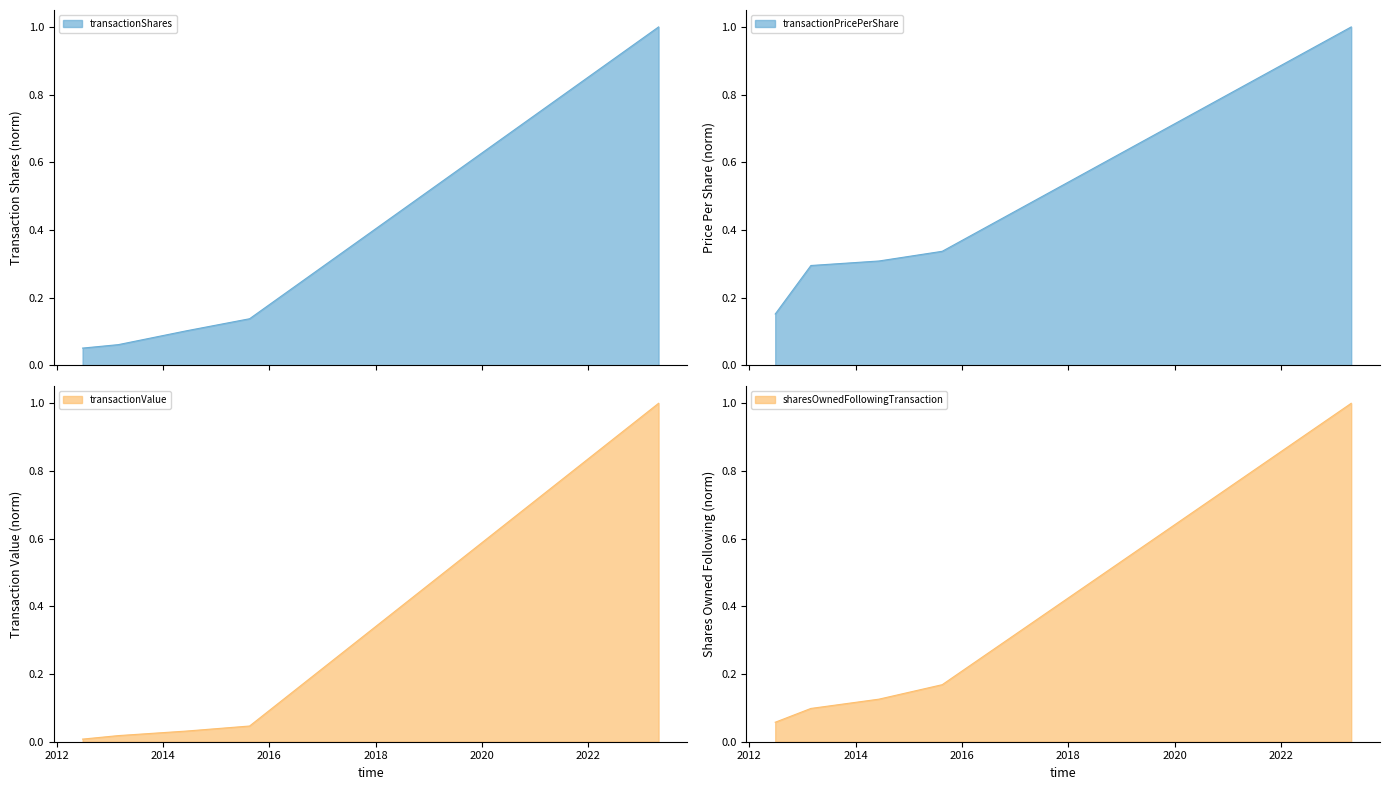

Is it true that sharesOwnedFollowingTransaction equals 1.0 at 2023-04-28?

True